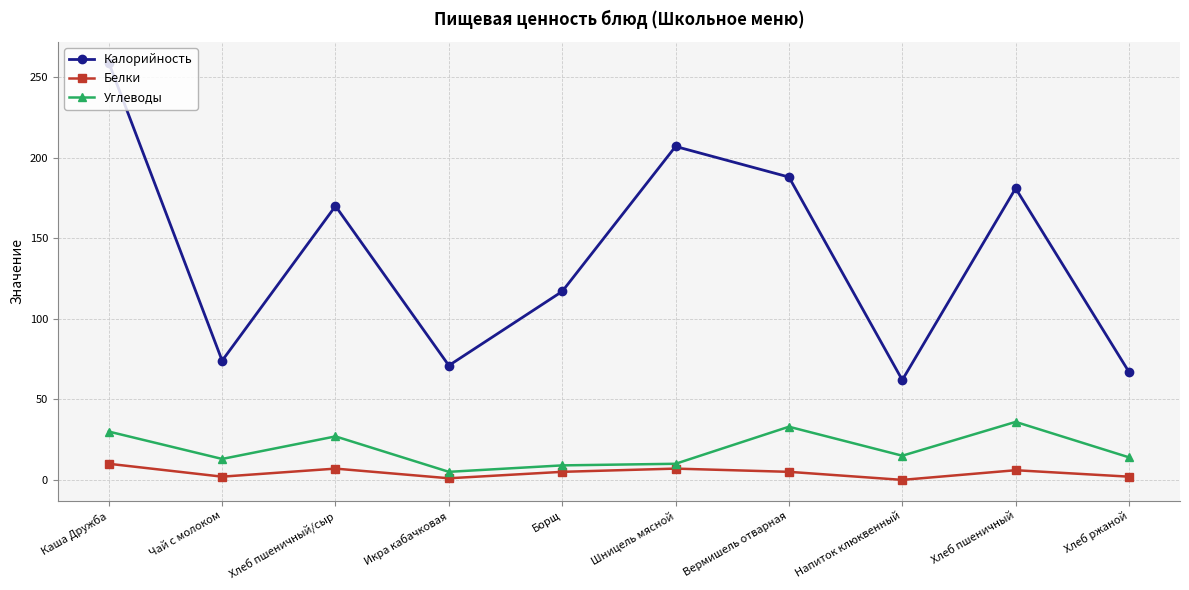

The value of Белки at Напиток клюквенный is 0. True or false?

True